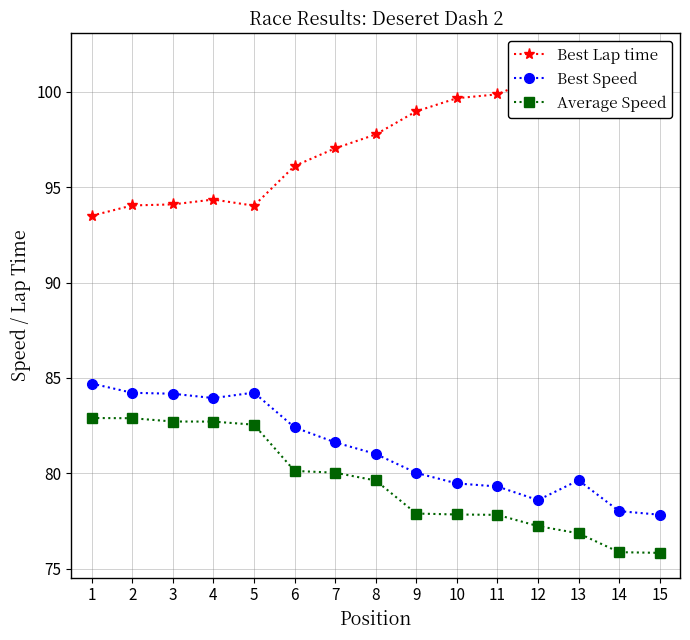

Reading left to right, transcribe all the data shown in this chart.

Best Lap time: 1=93.5	2=94.0	3=94.1	4=94.4	5=94.0	6=96.1	7=97.0	8=97.8	9=99.0	10=99.7	11=99.9	12=100.8	13=99.5	14=101.5	15=101.8
Best Speed: 1=84.7	2=84.2	3=84.2	4=83.9	5=84.2	6=82.4	7=81.6	8=81.0	9=80.0	10=79.5	11=79.3	12=78.6	13=79.6	14=78.0	15=77.8
Average Speed: 1=82.9	2=82.9	3=82.7	4=82.7	5=82.5	6=80.1	7=80.0	8=79.6	9=77.9	10=77.8	11=77.8	12=77.2	13=76.9	14=75.9	15=75.8